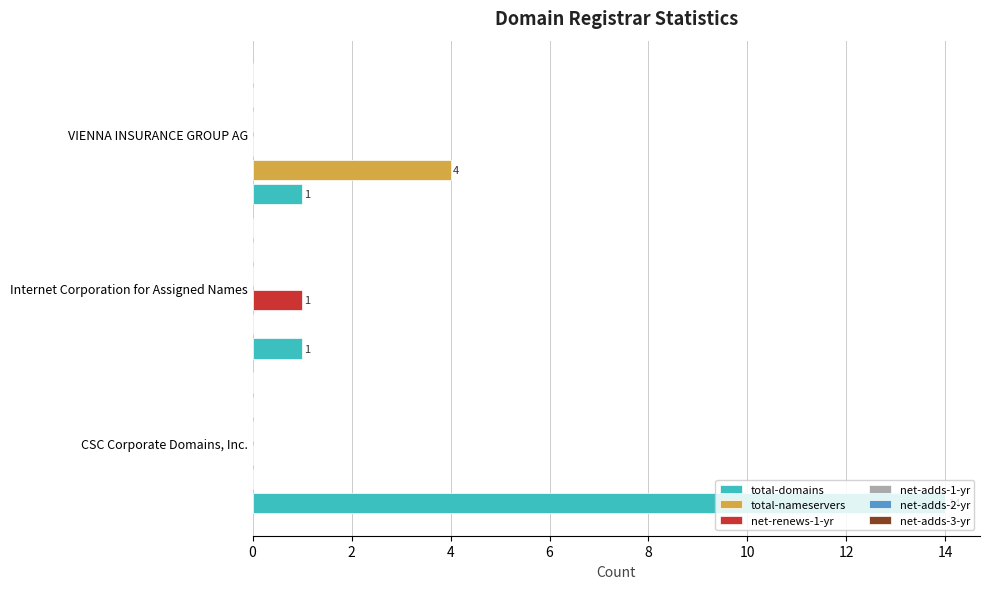

What is the sum of all net-renews-1-yr values?

1